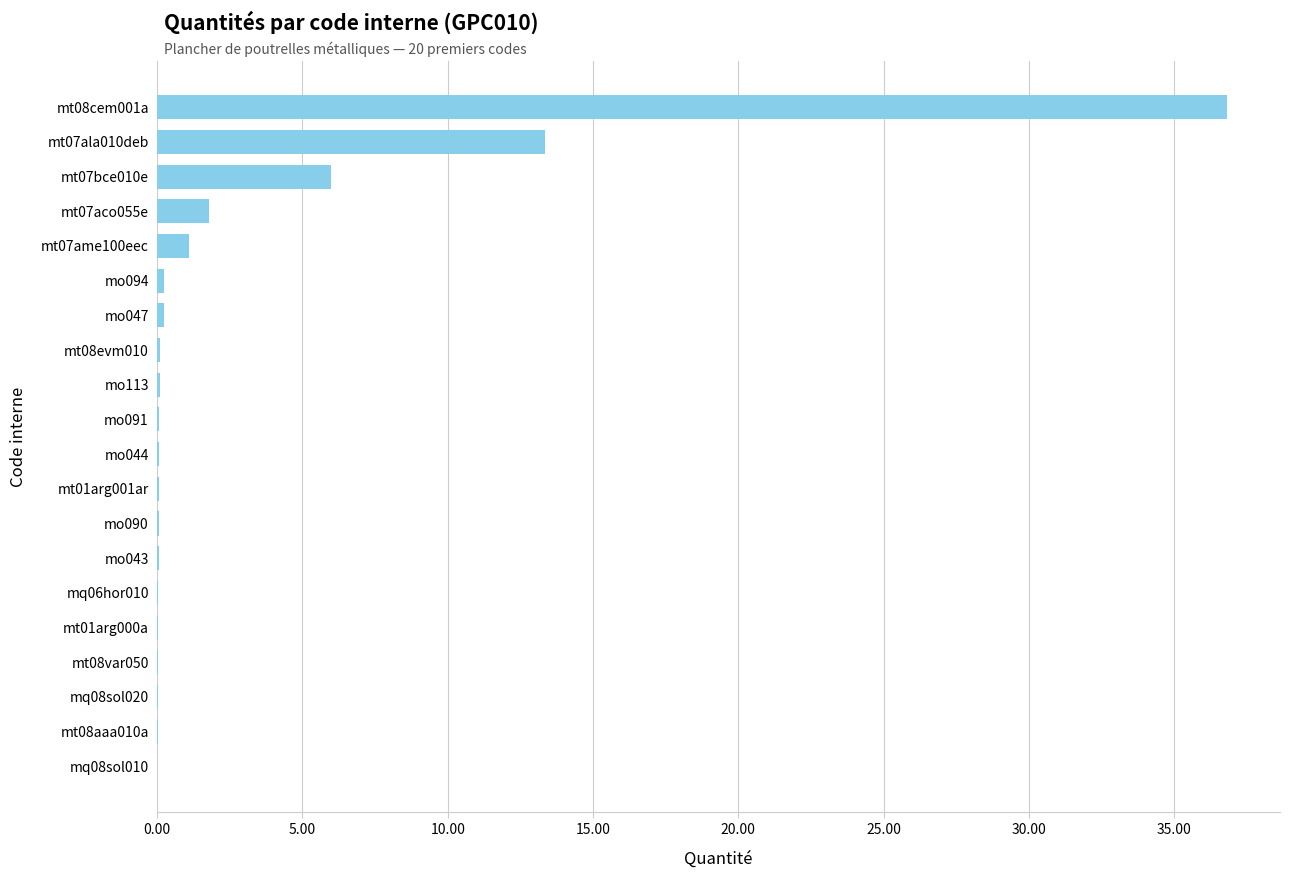

Which category has the highest value across all series?

mt08cem001a